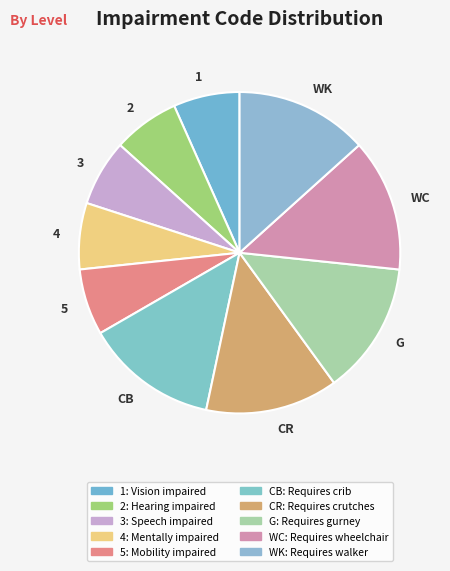

What is the ratio of the value at 3 to the value at WC?

0.5